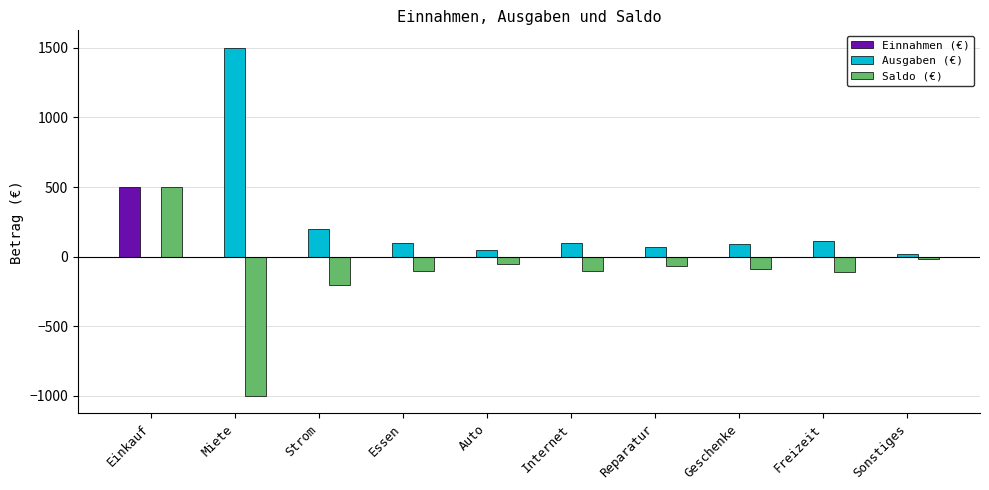

Between Miete and Geschenke, which series saw the biggest shift?

Ausgaben (€)